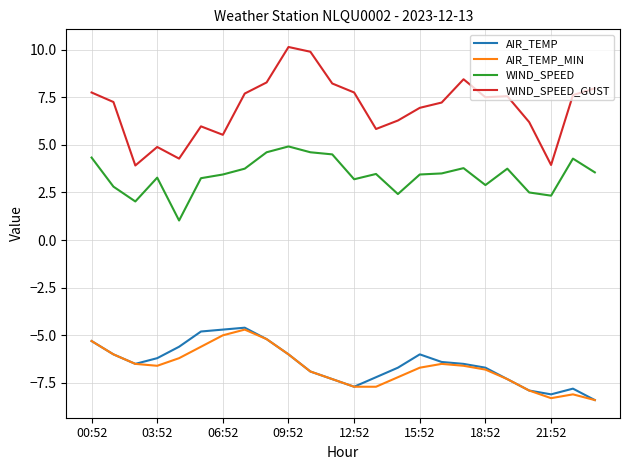

Which series has the largest total across all categories?

WIND_SPEED_GUST